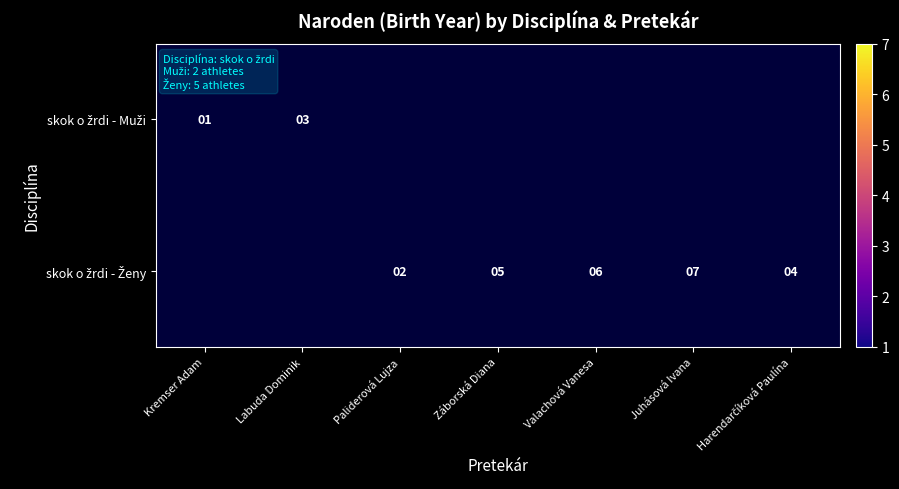

Rank the series at Valachová Vanesa from lowest to highest value.

skok o žrdi - Muži, skok o žrdi - Ženy